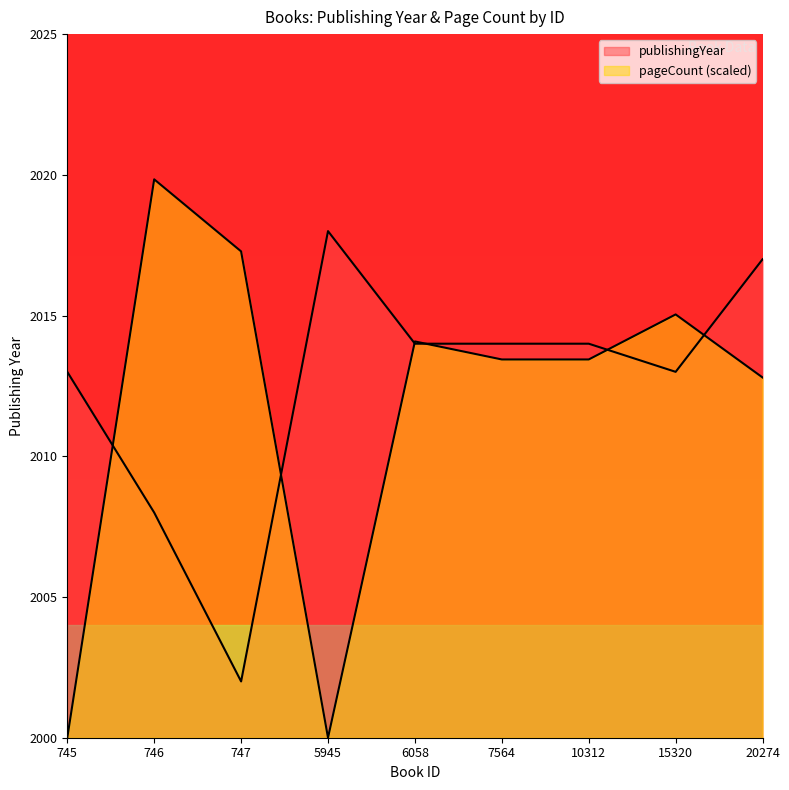

At which label does publishingYear reach its minimum?

747